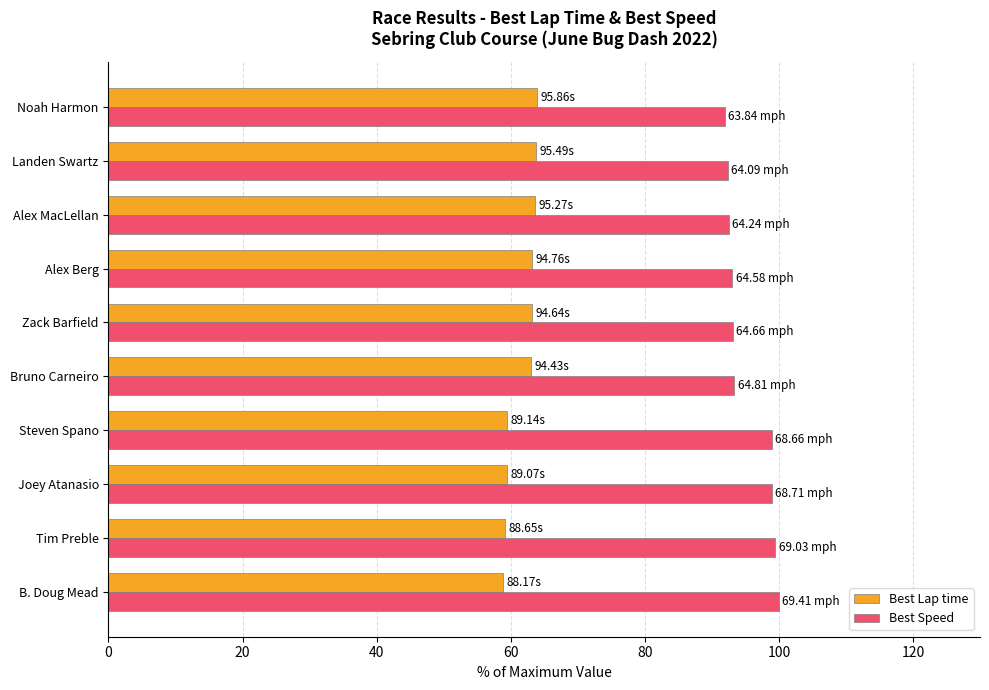

At how many categories does at least one series exceed 68?

10